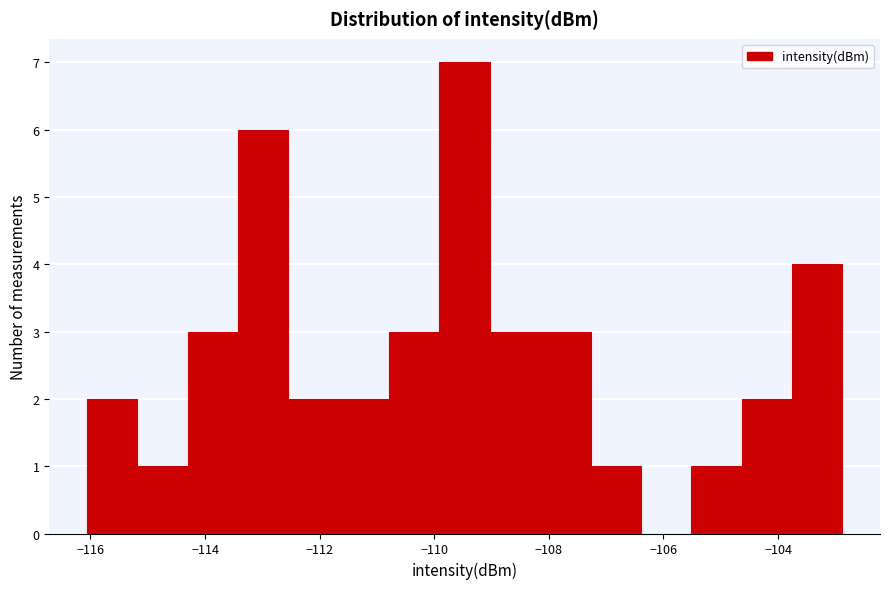

Which range on the x-axis has the tallest bar?

-110.0 to -109.0